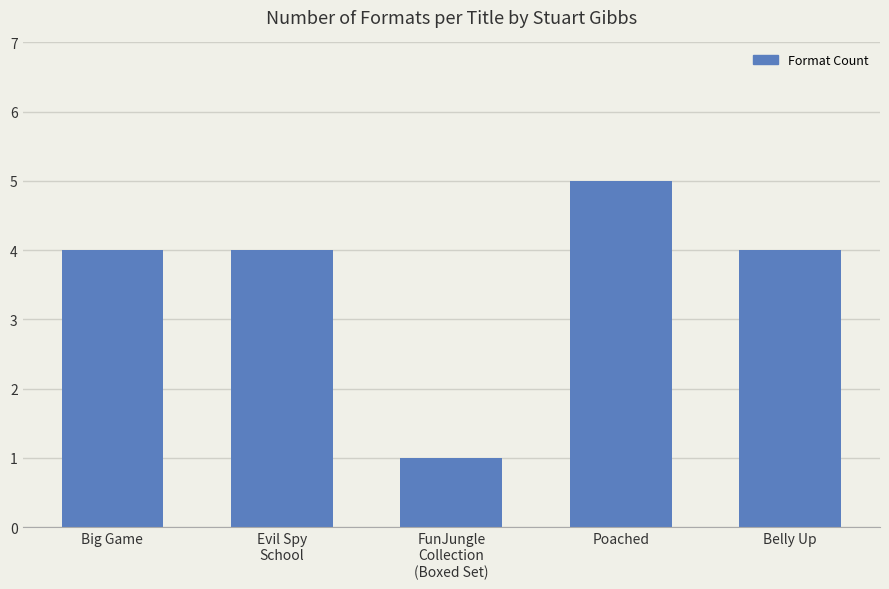

The chart shows a value of 1 at Poached. True or false?

False